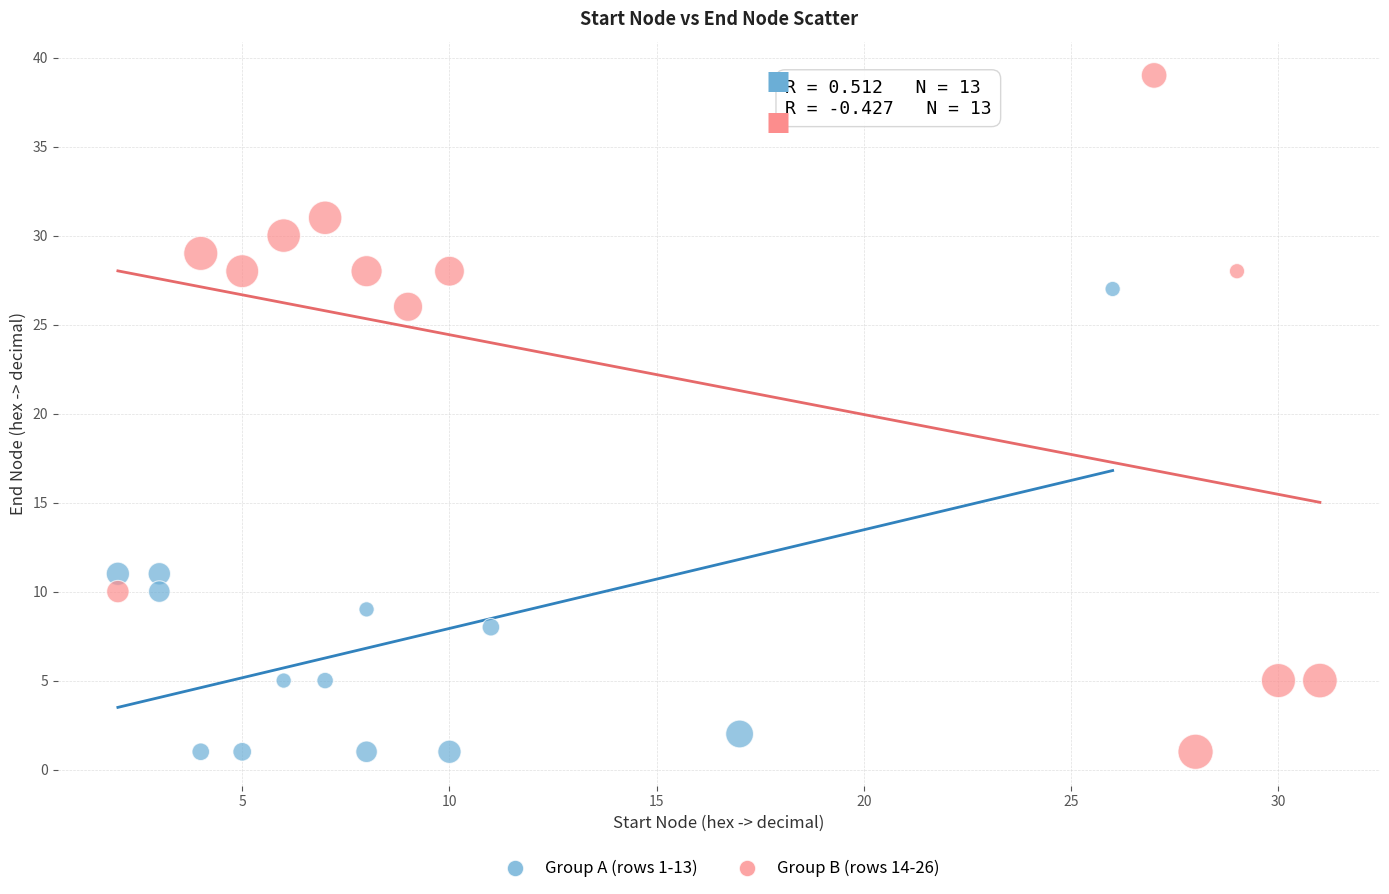

Which series reaches the maximum Y coordinate?

Group B (rows 14-26)